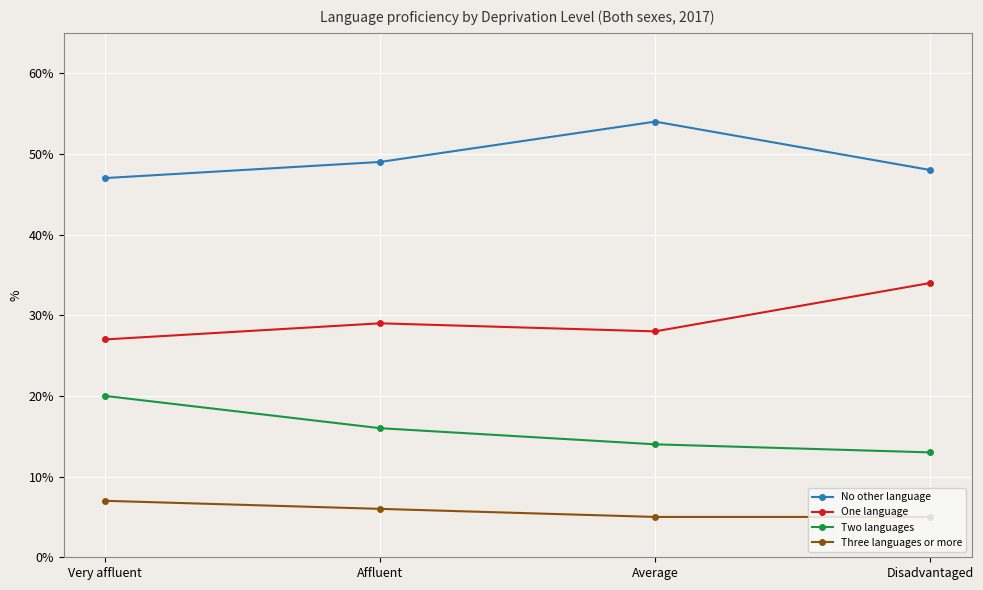

Reading right to left, list all the values displayed in this chart.

No other language: 48	54	49	47
One language: 34	28	29	27
Two languages: 13	14	16	20
Three languages or more: 5	5	6	7